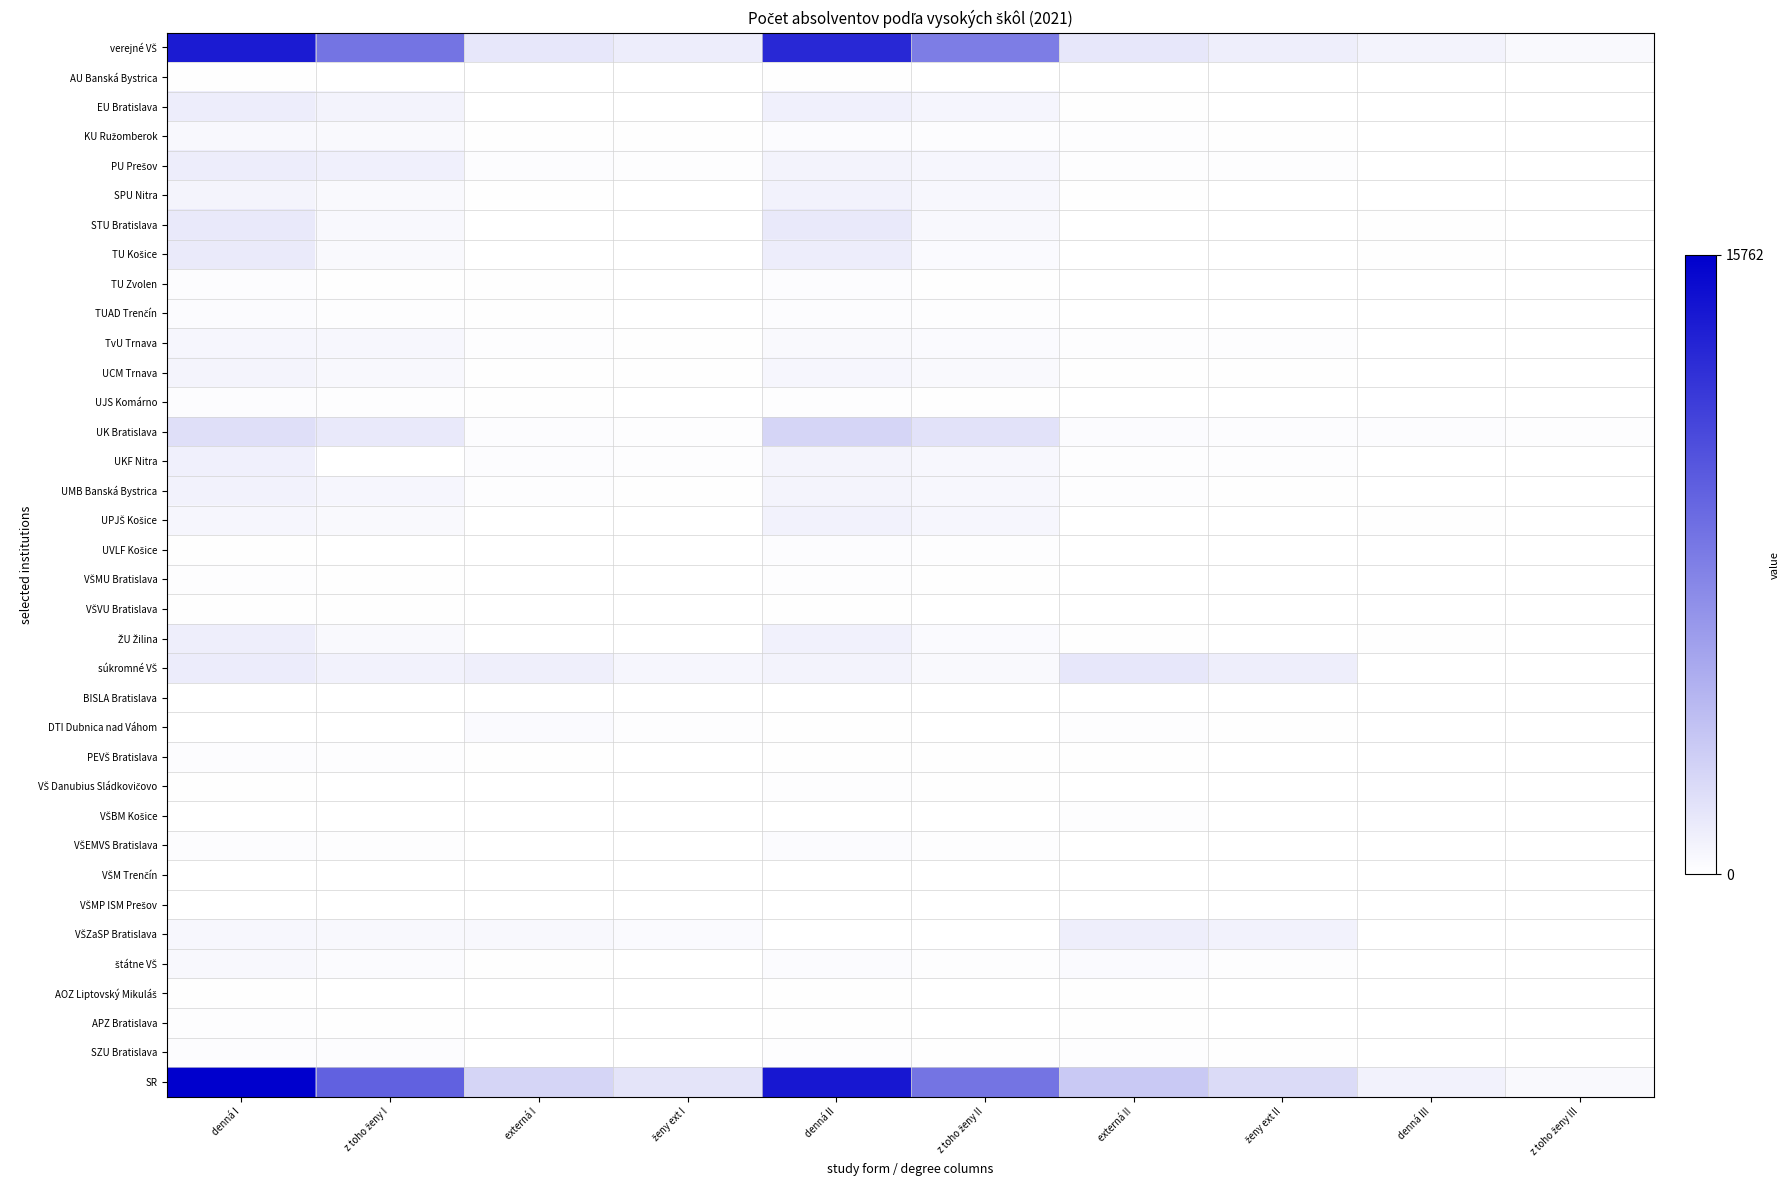

Which has a higher value, z toho ženy II or denná I?

denná I